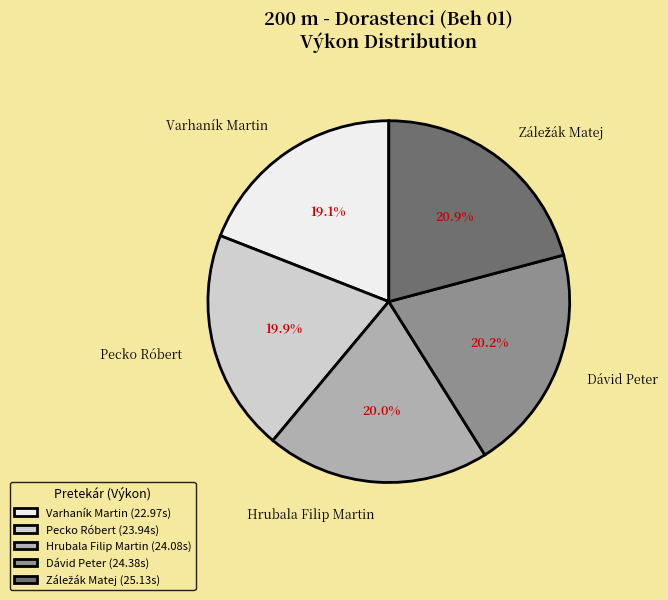

Approximately how many times larger is the value at Varhaník Martin compared to Pecko Róbert?

1.0